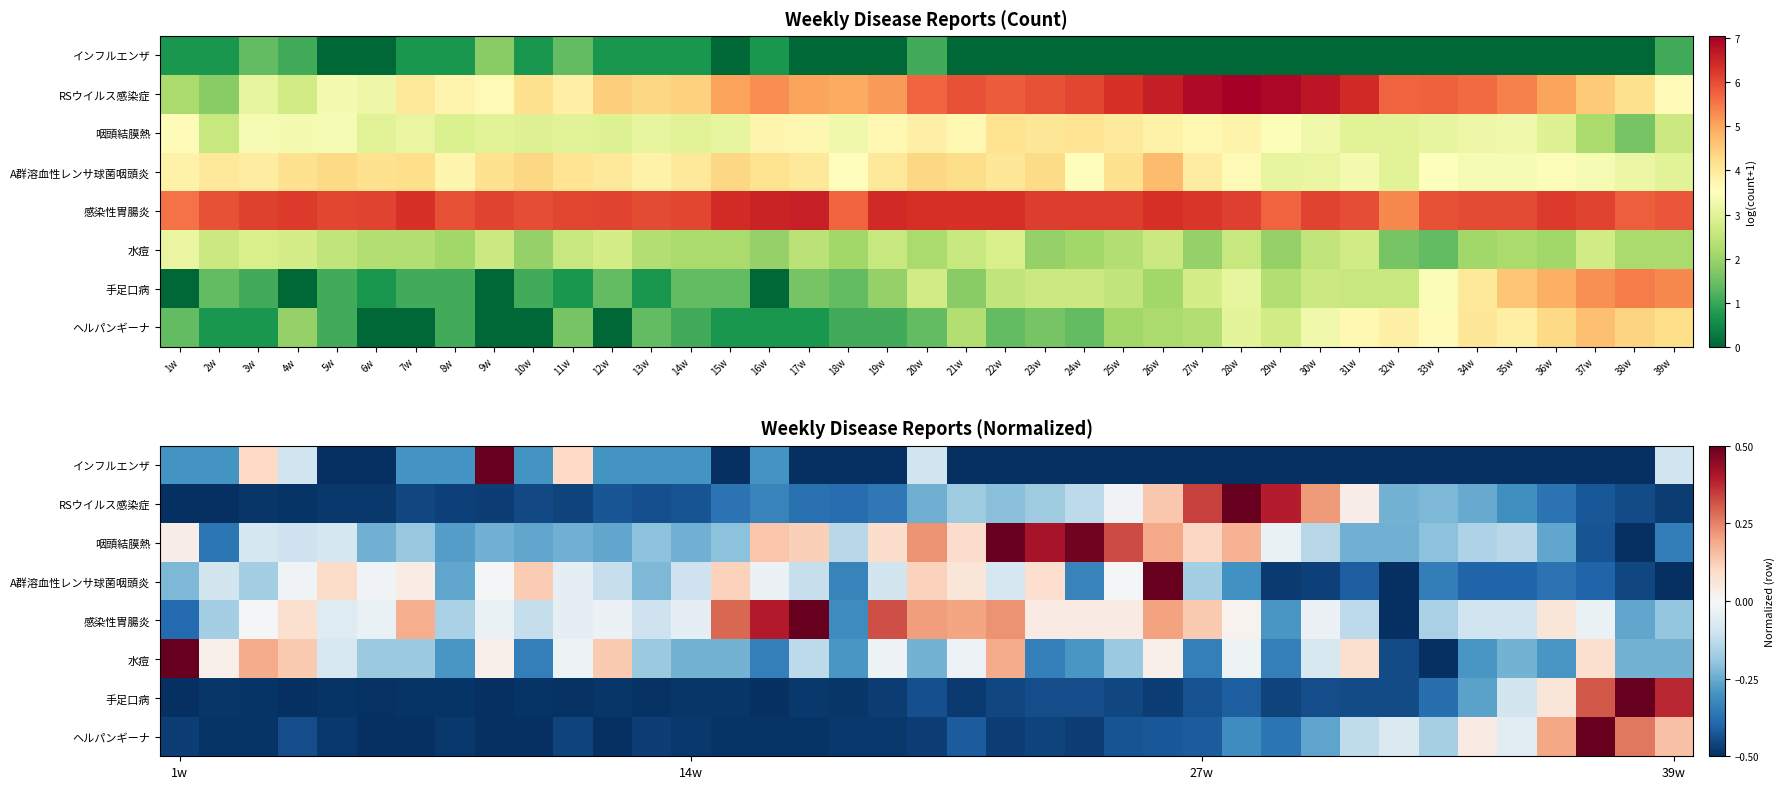

Between 36w and 29w, which is larger?

36w